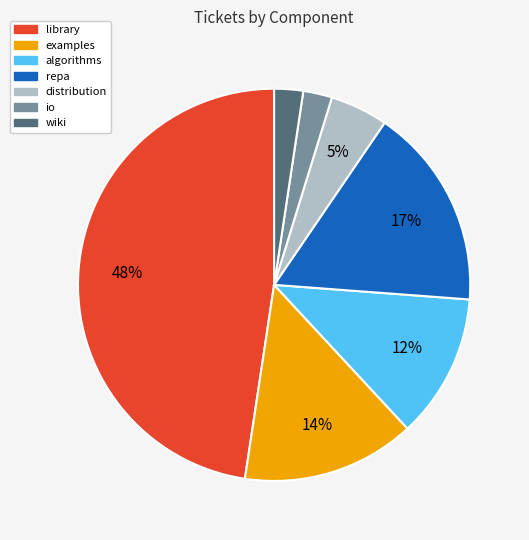

To the nearest percent, what is the average slice percentage?

14%